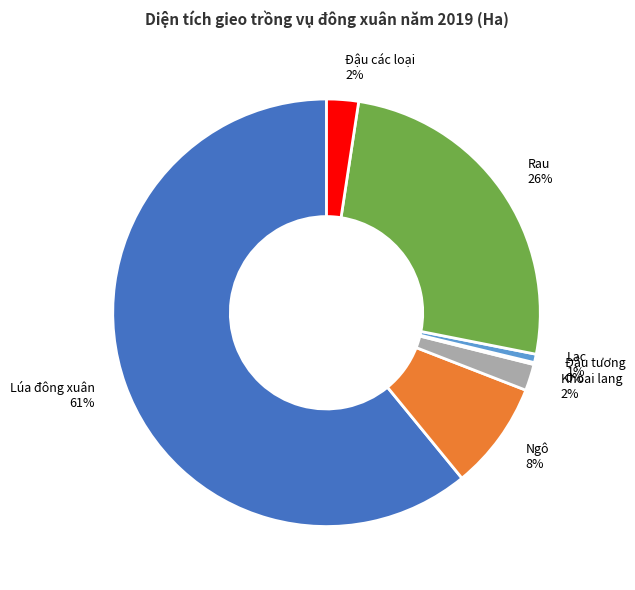

Is Lúa đông xuân the majority of the pie?

Yes